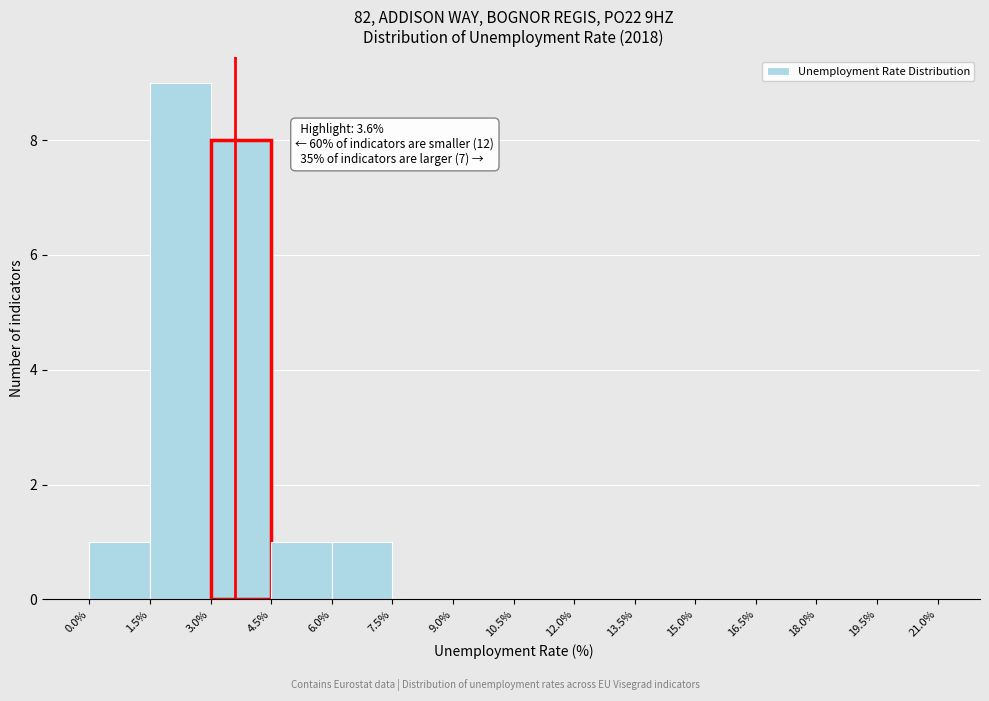

Which range on the x-axis has the tallest bar?

1.5% to 3.0%